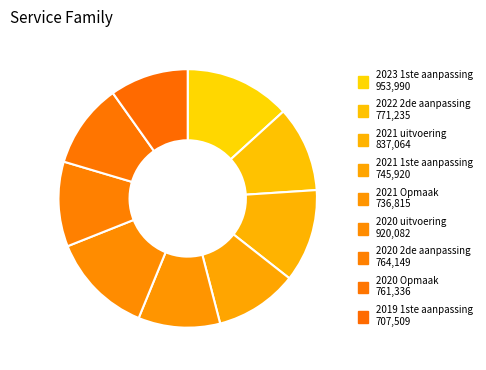

Is it true that 2020 uitvoering is 1% of the pie?

False